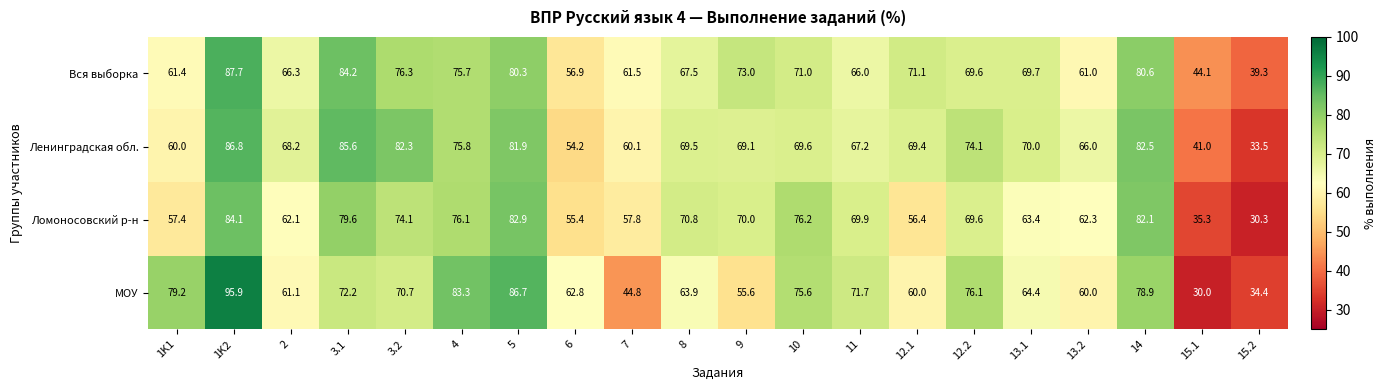

At which label does Вся выборка first exceed 69?

1K2